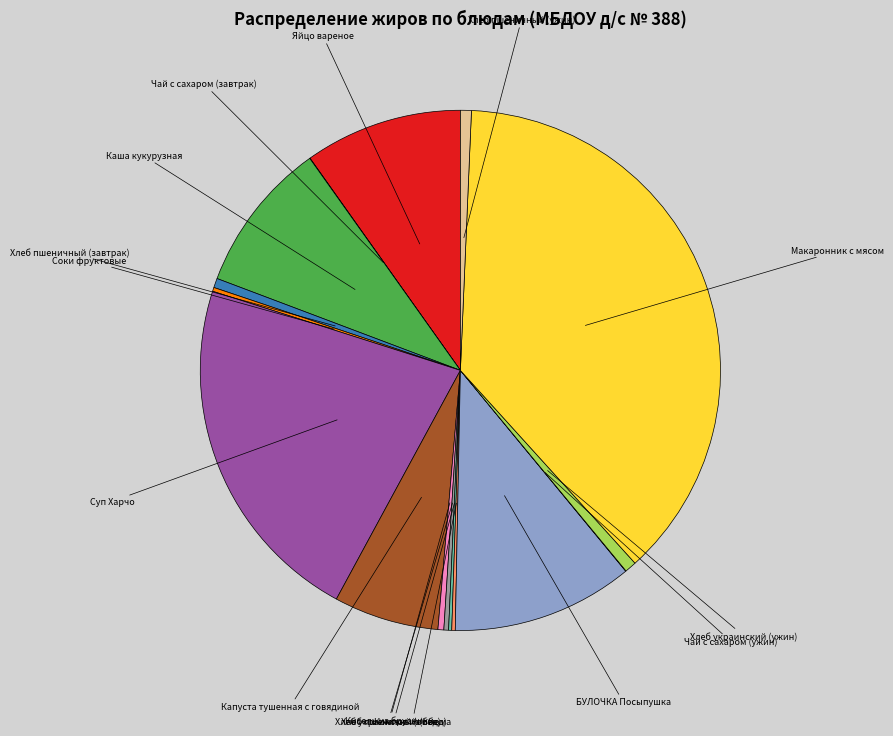

Which category has the biggest portion of the pie?

Макаронник с мясом